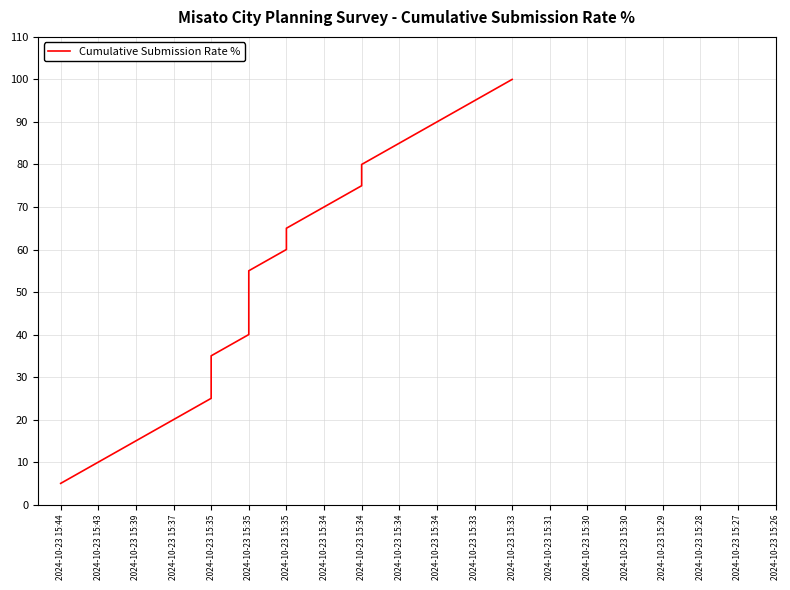

The chart shows a value of 30 at 2024-10-23 15:37. True or false?

False